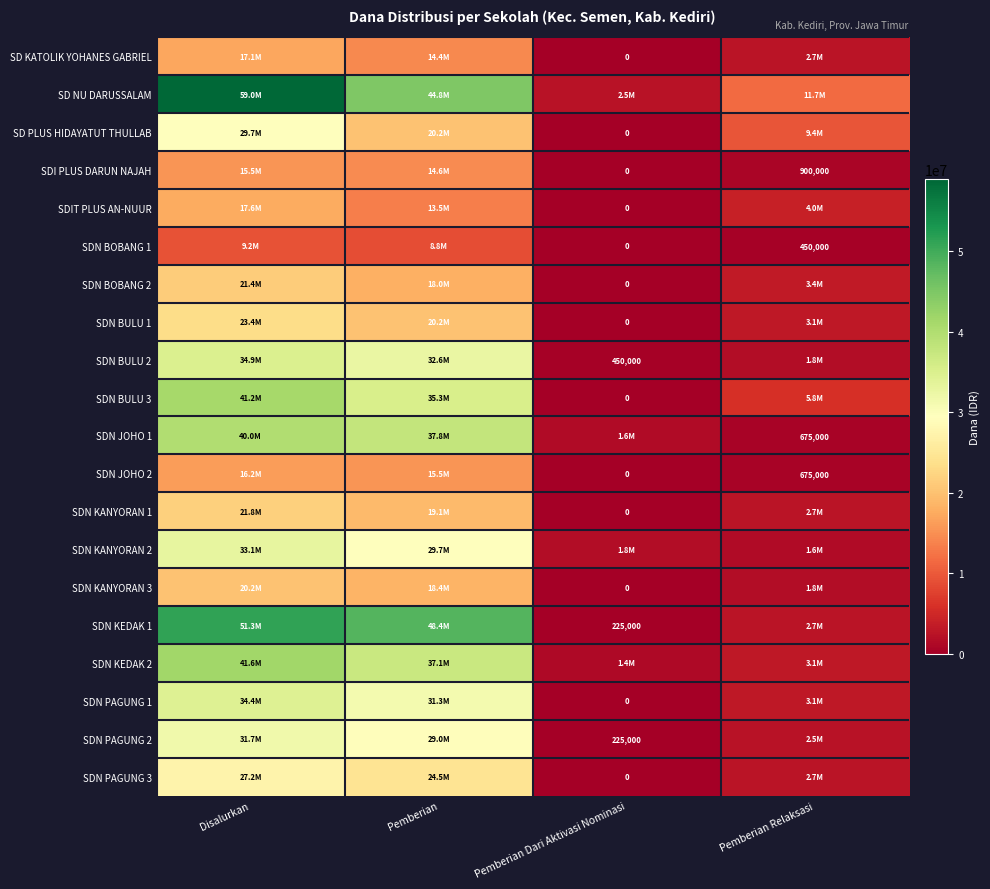

Is it true that SDN KEDAK 1 equals 66979 at Pemberian Dari Aktivasi Nominasi?

False